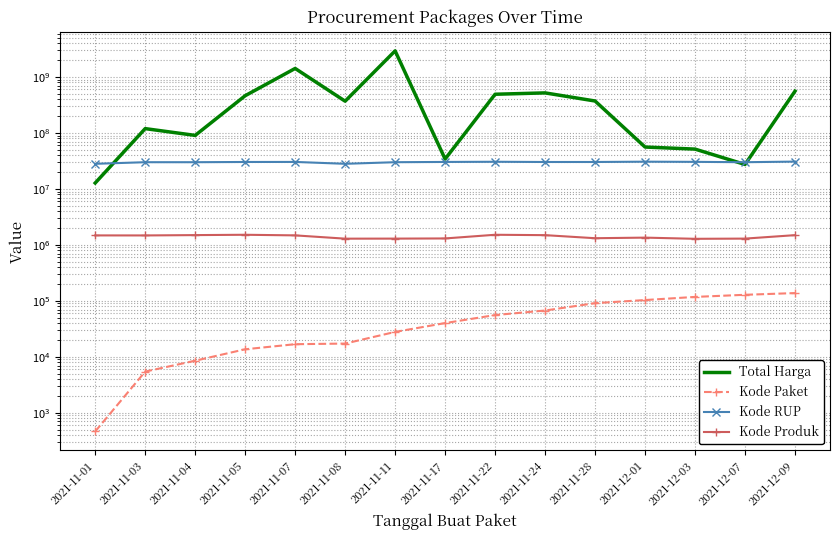

How many data points does each series have?

15